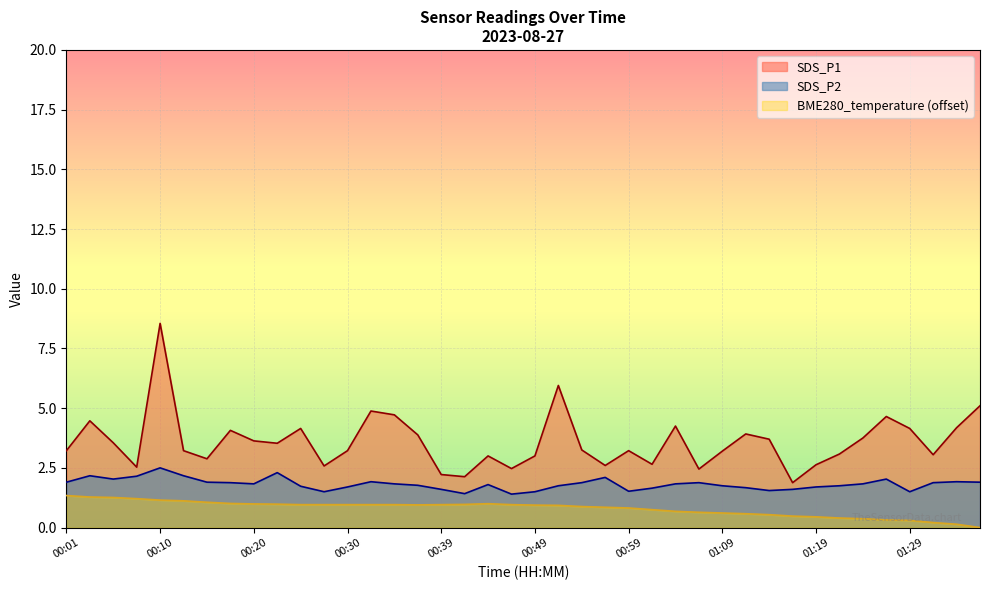

The SDS_P2 series shows 0.9 at 00:47. True or false?

False